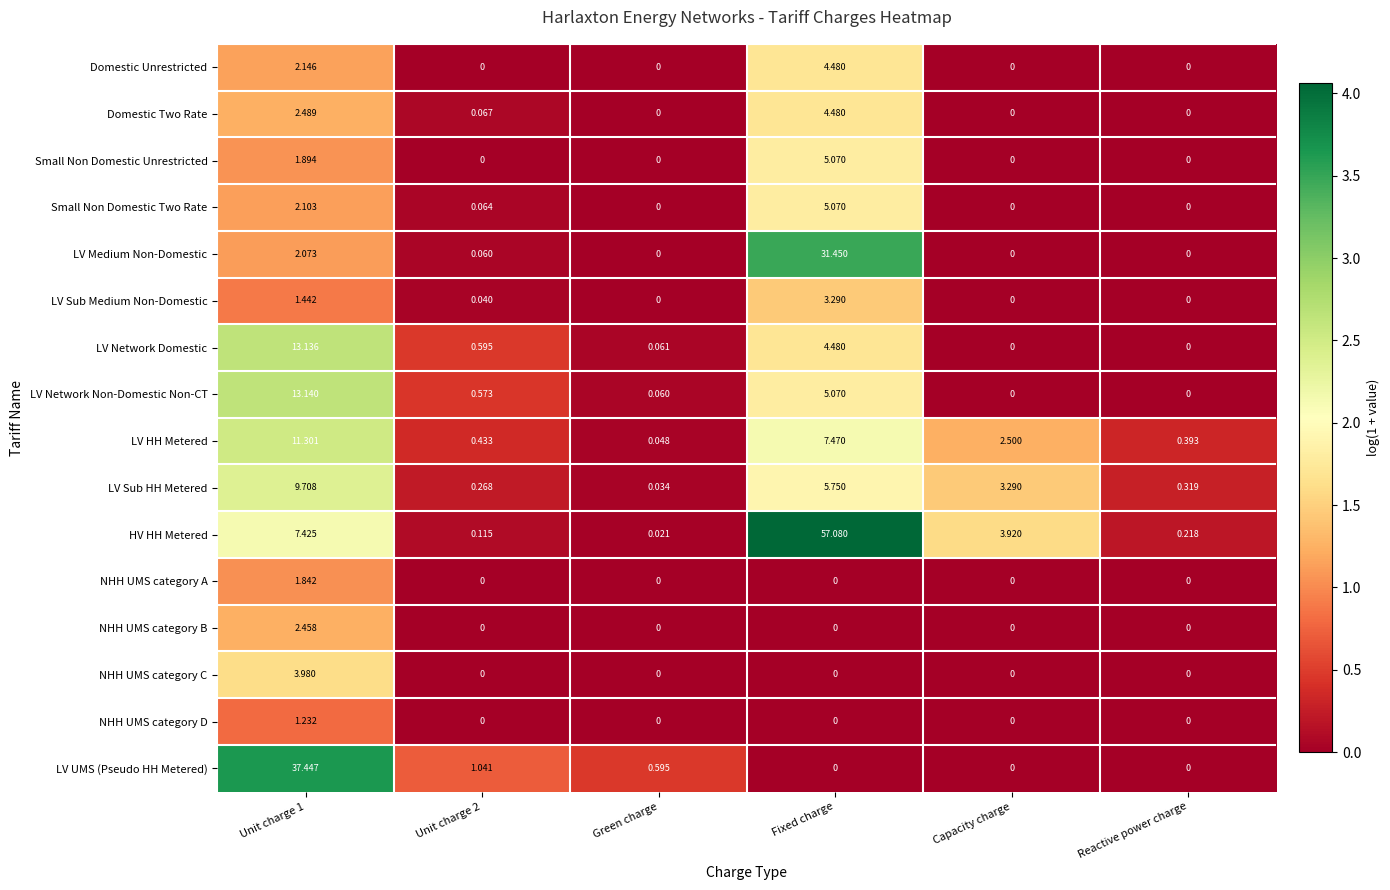

What is the difference between the highest and lowest values at Fixed charge?

57.1